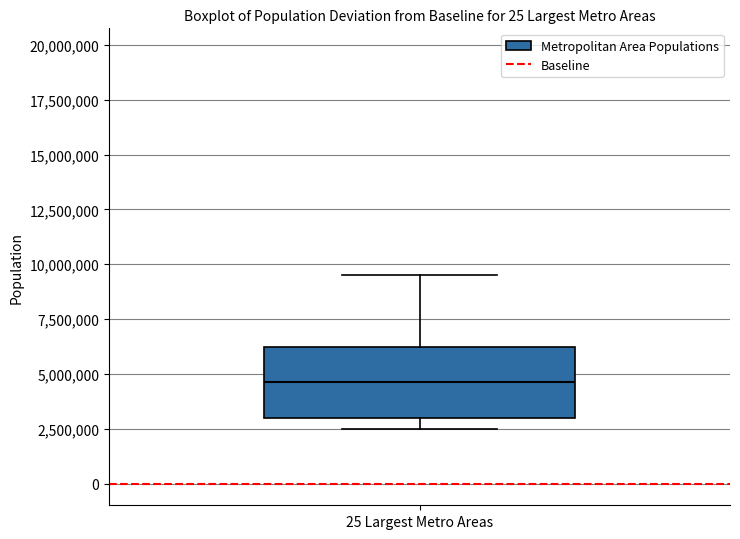

Transcribe this box plot: give where the median line is, the range the box spans, and where the two whiskers end, as read against the y-axis. The values are not printed on the chart, so give them approximately, as read against the axis.

median 4500000, box 3000000 to 6000000, whiskers 2500000 to 9500000